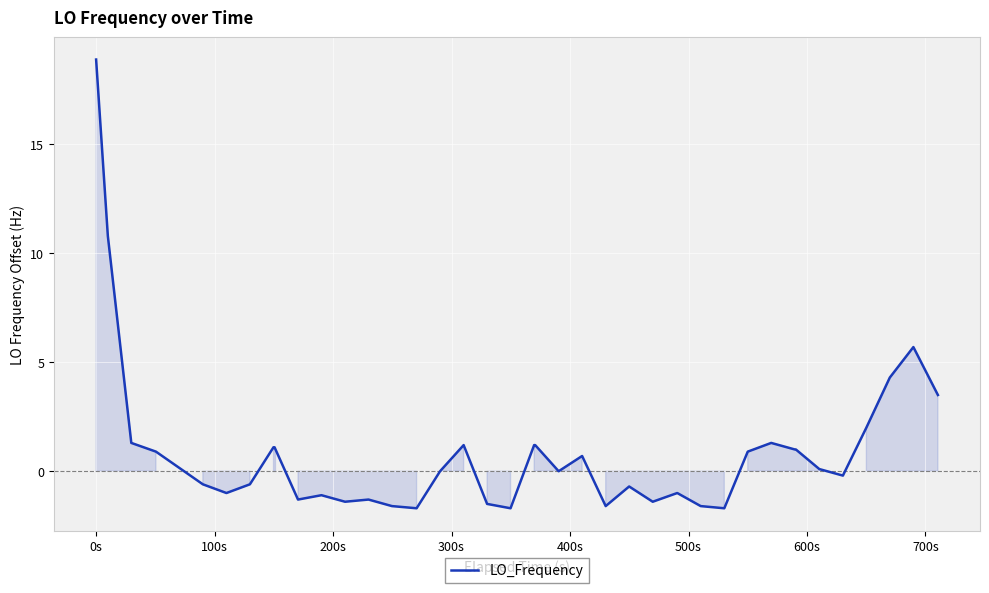

What is the maximum value shown in the chart?

18.9